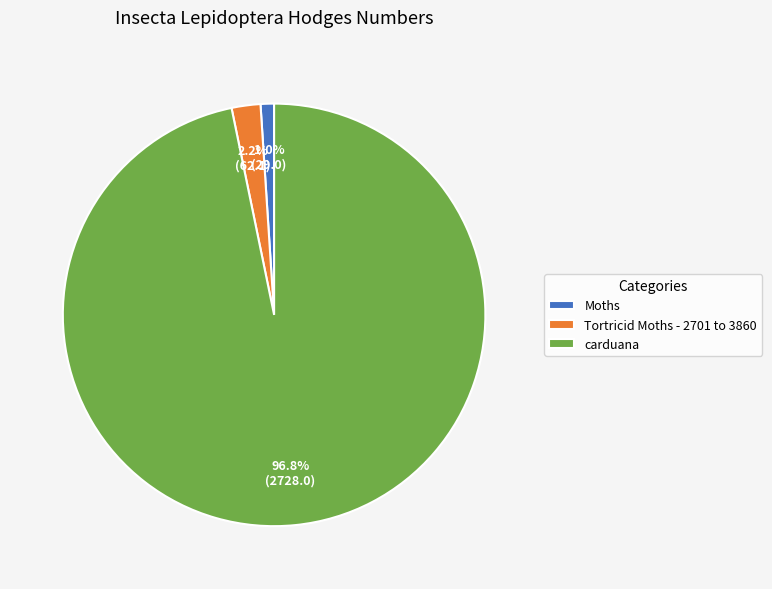

How many slices are in this pie chart?

3